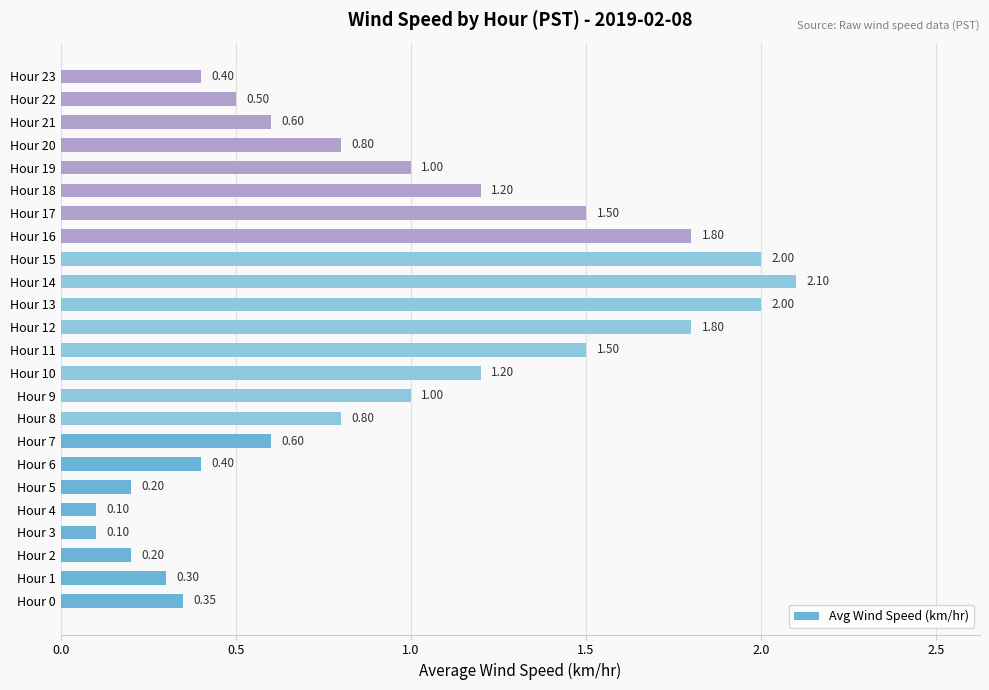

Approximately how many times larger is the value at Hour 10 compared to Hour 9?

1.2